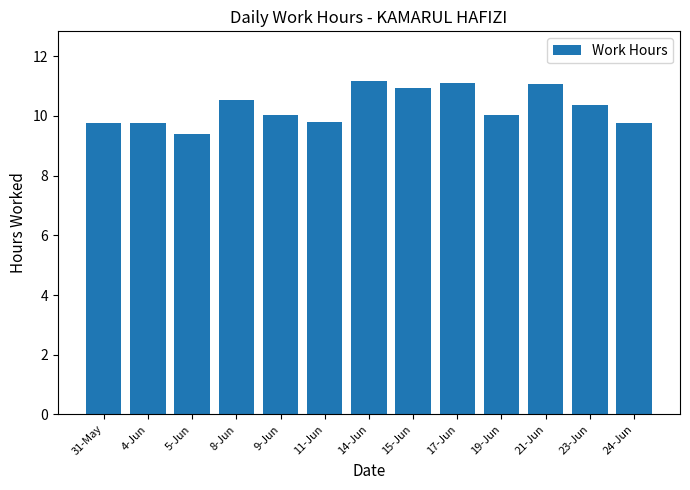

Read the value at 9-Jun.

10.0